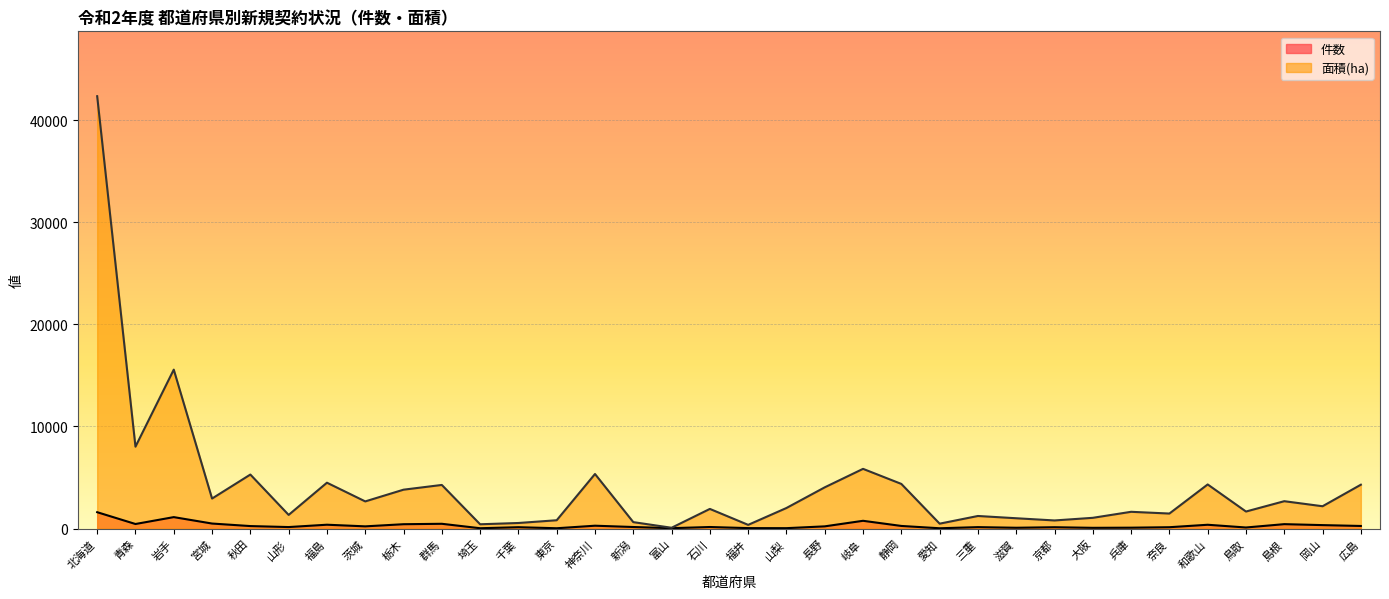

At which category does 件数 reach its first local valley?

青森